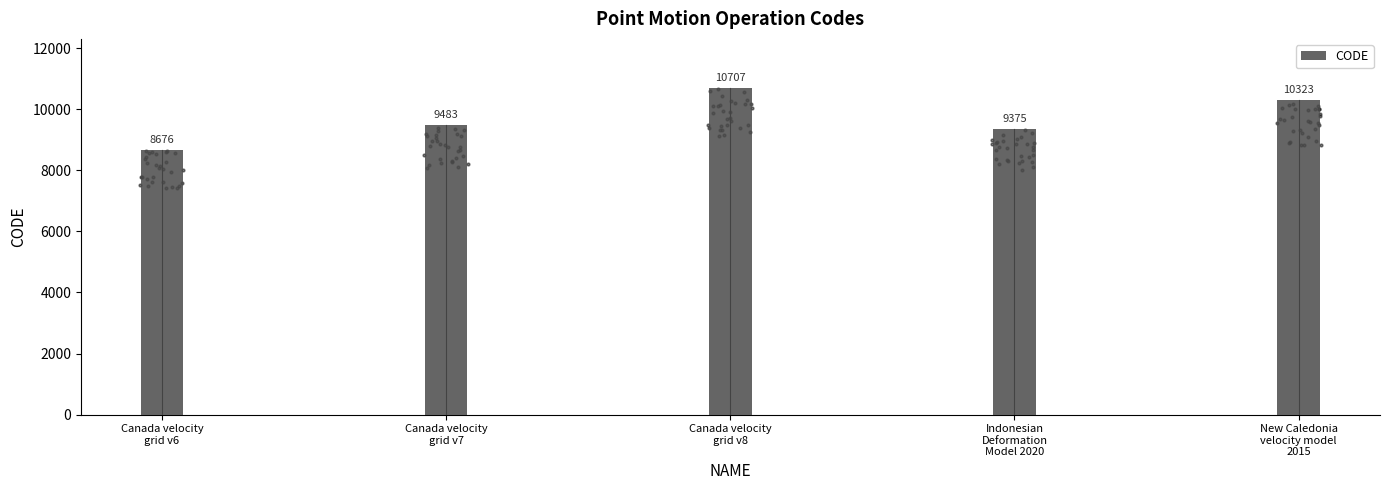

Which has a higher value, Canada velocity
grid v8 or Indonesian
Deformation
Model 2020?

Canada velocity
grid v8